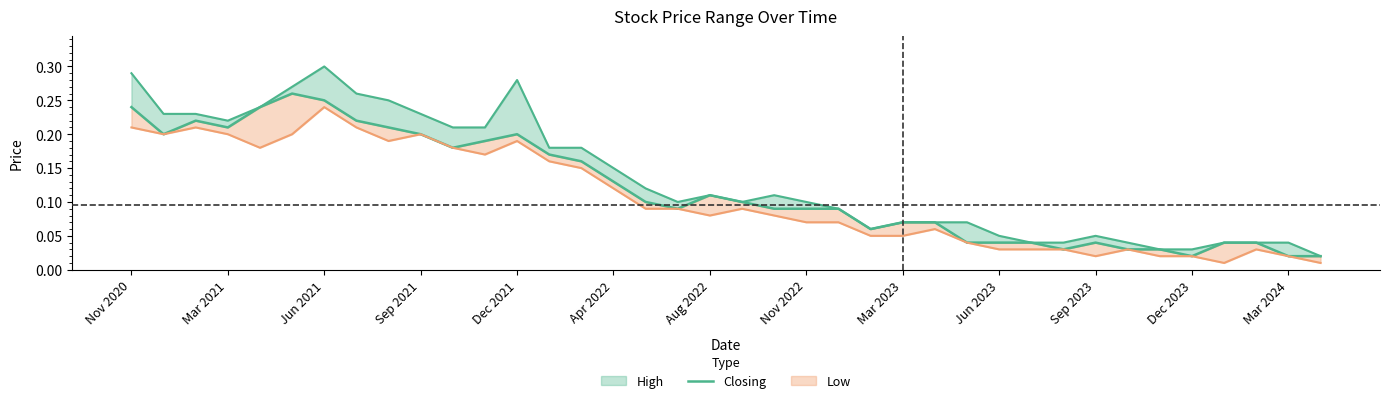

What is the average value?

0.1